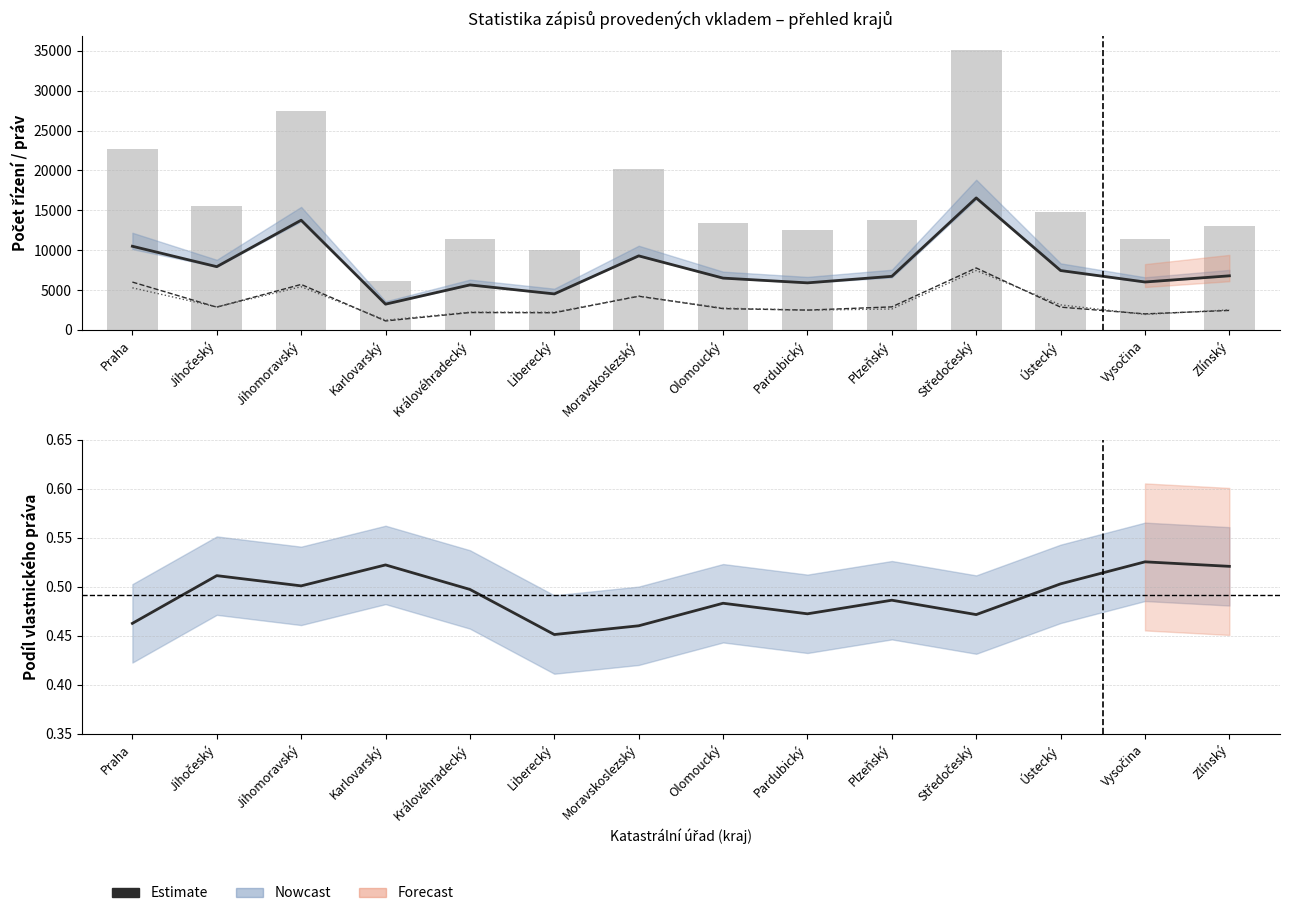

Reading left to right, extract all data points from this chart.

vlastnické právo: Praha=10496.0	Jihočeský=7934.0	Jihomoravský=13765.0	Karlovarský=3232.0	Královéhradecký=5646.0	Liberecký=4517.0	Moravskoslezský=9290.0	Olomoucký=6499.0	Pardubický=5904.0	Plzeňský=6723.0	Středočeský=16560.0	Ústecký=7449.0	Vysočina=6012.0	Zlínský=6786.0
zástavní právo zápis: Praha=6002.0	Jihočeský=2855.0	Jihomoravský=5705.0	Karlovarský=1125.0	Královéhradecký=2181.0	Liberecký=2155.0	Moravskoslezský=4227.0	Olomoucký=2672.0	Pardubický=2485.0	Plzeňský=2889.0	Středočeský=7771.0	Ústecký=2858.0	Vysočina=2010.0	Zlínský=2446.0
zástavní právo výmaz: Praha=5281.0	Jihočeský=2885.0	Jihomoravský=5416.0	Karlovarský=1223.0	Královéhradecký=2224.0	Liberecký=2215.0	Moravskoslezský=4239.0	Olomoucký=2730.0	Pardubický=2488.0	Plzeňský=2623.0	Středočeský=7452.0	Ústecký=3140.0	Vysočina=1943.0	Zlínský=2516.0
Počet řízení: Praha=22698.0	Jihočeský=15523.0	Jihomoravský=27493.0	Karlovarský=6191.0	Královéhradecký=11359.0	Liberecký=10015.0	Moravskoslezský=20198.0	Olomoucký=13457.0	Pardubický=12504.0	Plzeňský=13832.0	Středočeský=35131.0	Ústecký=14817.0	Vysočina=11447.0	Zlínský=13035.0
Estimate: Praha=0.5	Jihočeský=0.5	Jihomoravský=0.5	Karlovarský=0.5	Královéhradecký=0.5	Liberecký=0.5	Moravskoslezský=0.5	Olomoucký=0.5	Pardubický=0.5	Plzeňský=0.5	Středočeský=0.5	Ústecký=0.5	Vysočina=0.5	Zlínský=0.5